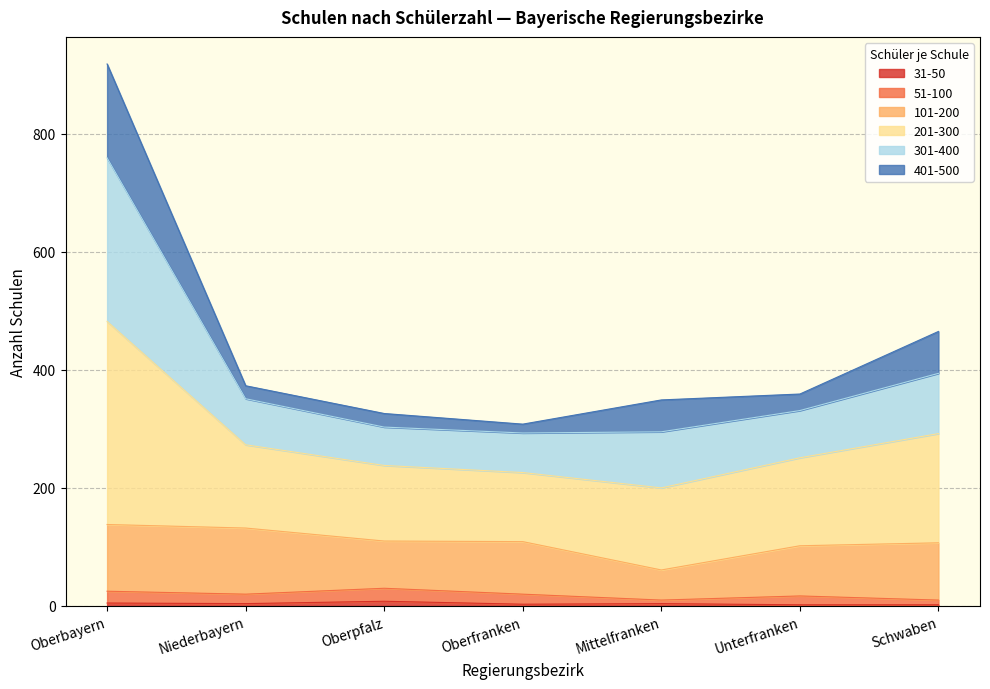

At which category is the sum across all series the highest?

Oberbayern